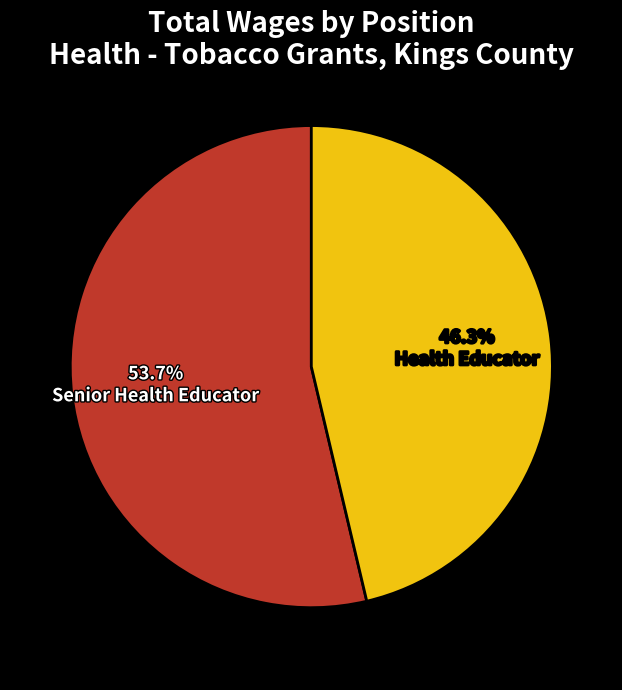

Does 46.3% Health Educator account for over 50% of the chart?

No